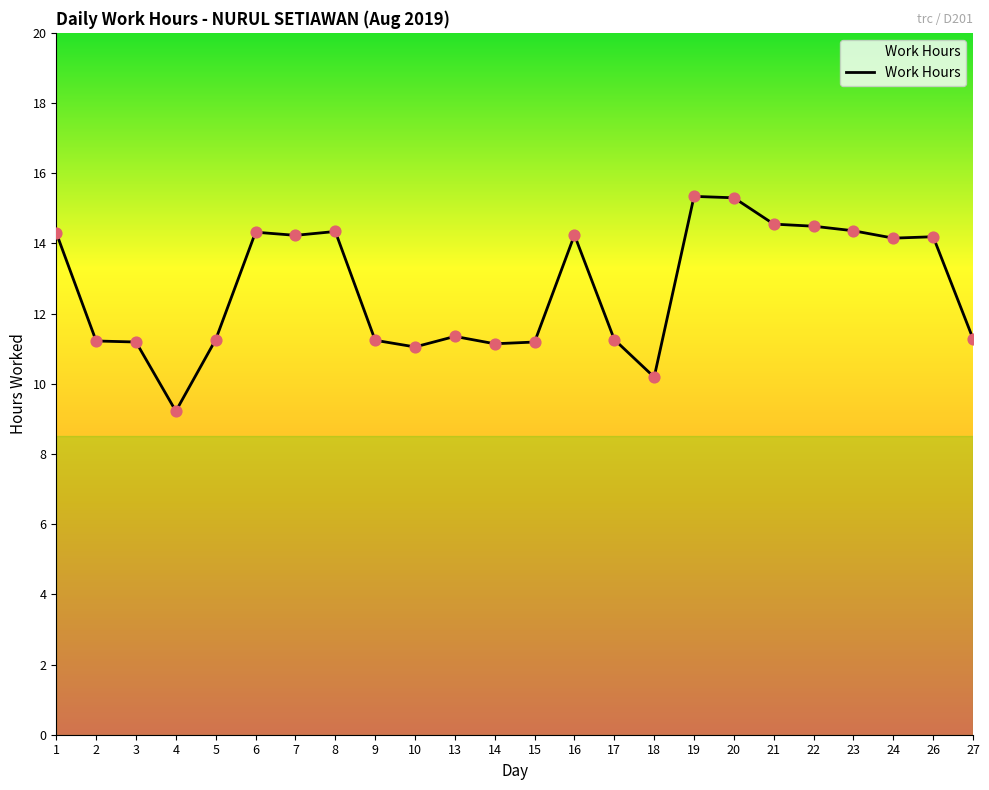

What is the change in value from 2 to 26?

+3.0